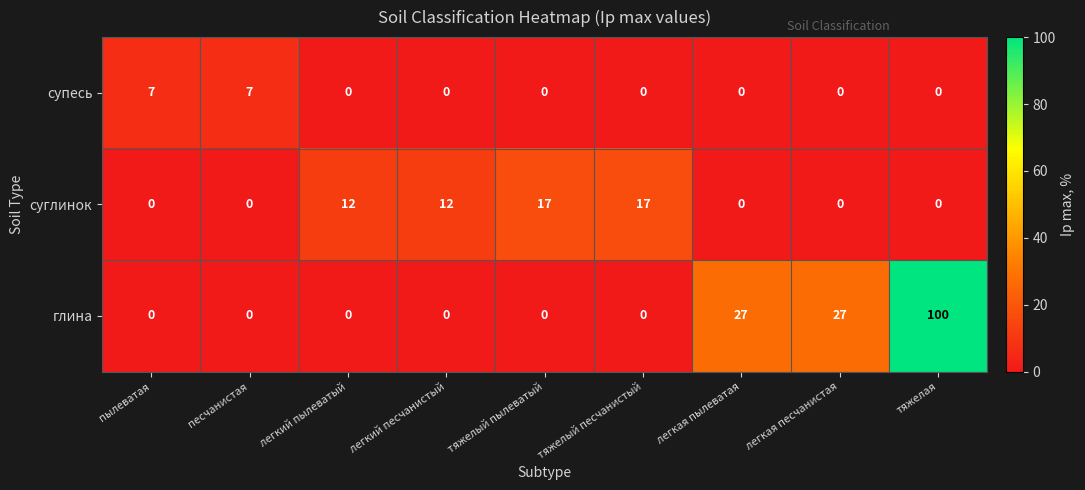

What is the sum of the суглинок values at тяжелый пылеватый and пылеватая?

17